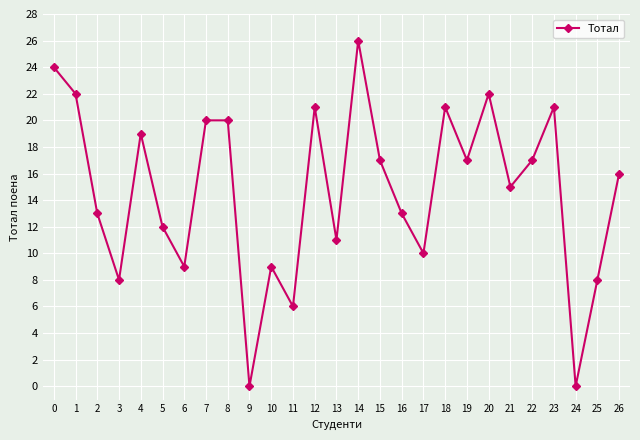

Where is the first local minimum?

3